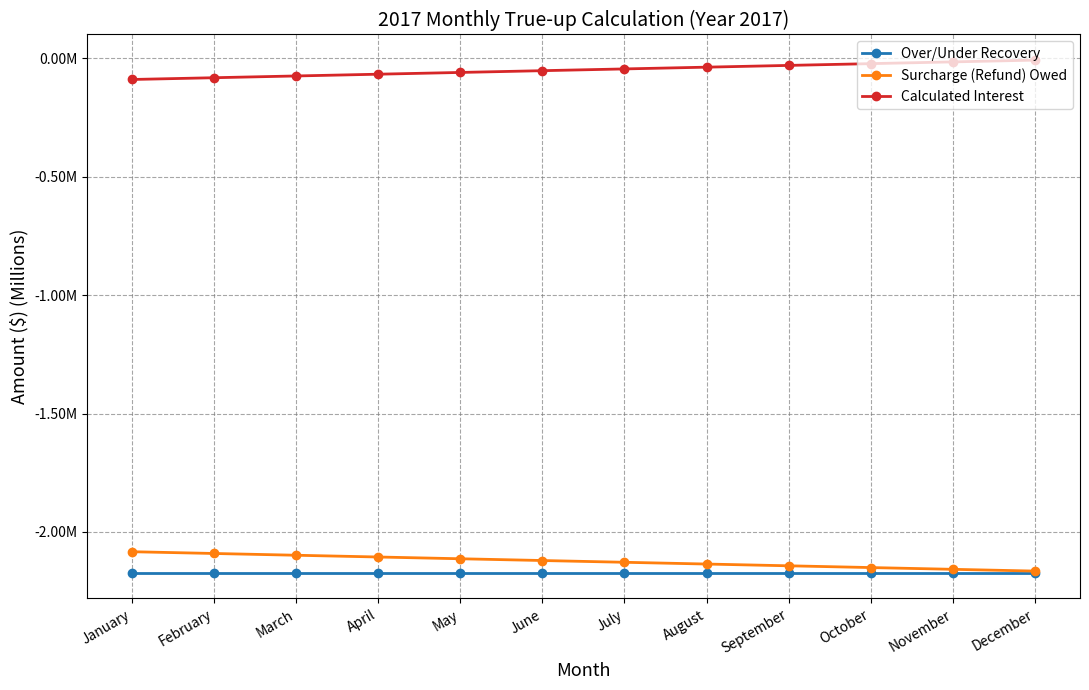

True or false: Surcharge (Refund) Owed has more than 0 points higher than both neighbors.

False